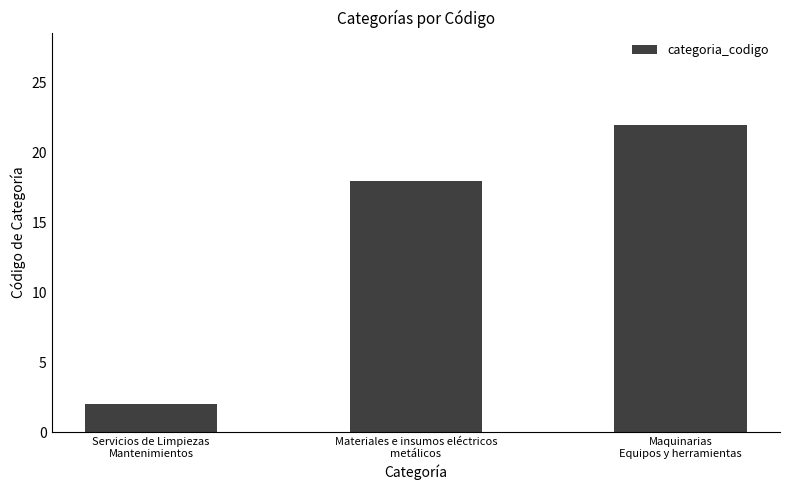

Between Servicios de Limpiezas
Mantenimientos and Maquinarias
Equipos y herramientas, which is larger?

Maquinarias
Equipos y herramientas